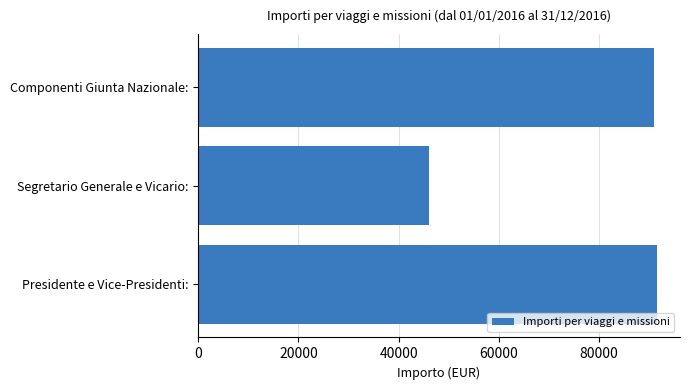

What is the sum of the values at Presidente e Vice-Presidenti: and Componenti Giunta Nazionale:?

182430.0